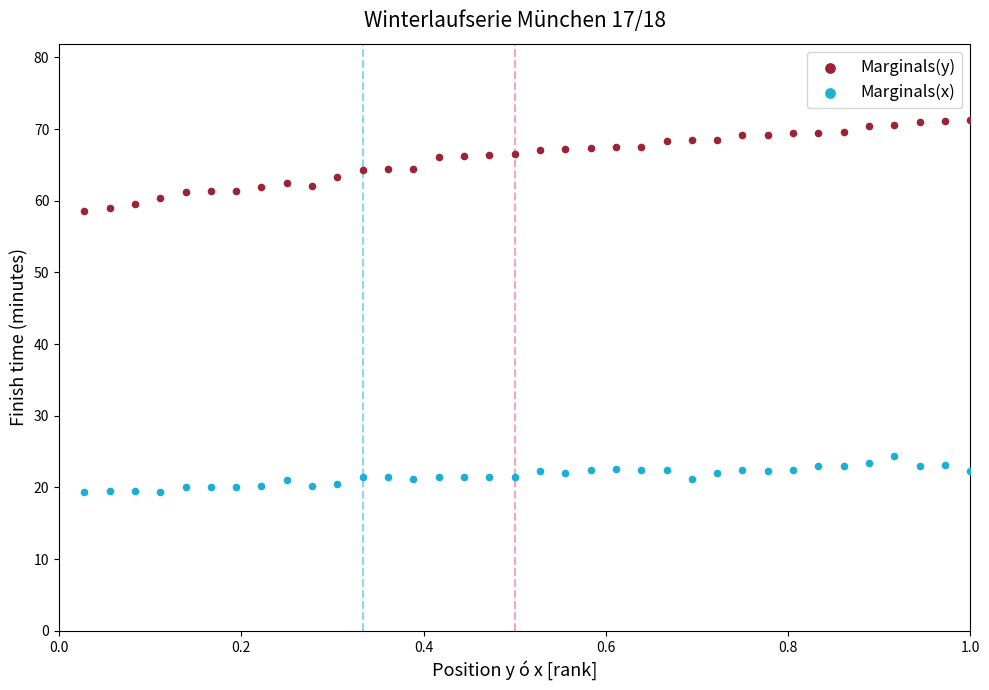

Which series has the widest spread of Y values?

Marginals(y)